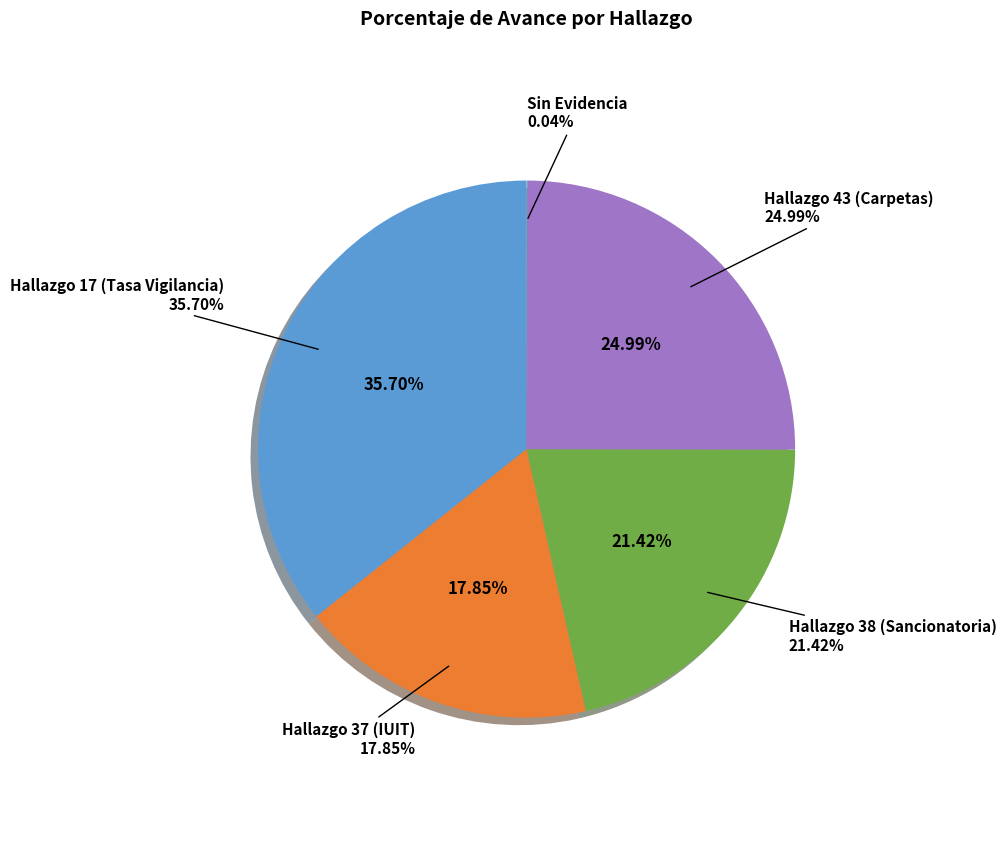

Count the number of slices in the pie.

5